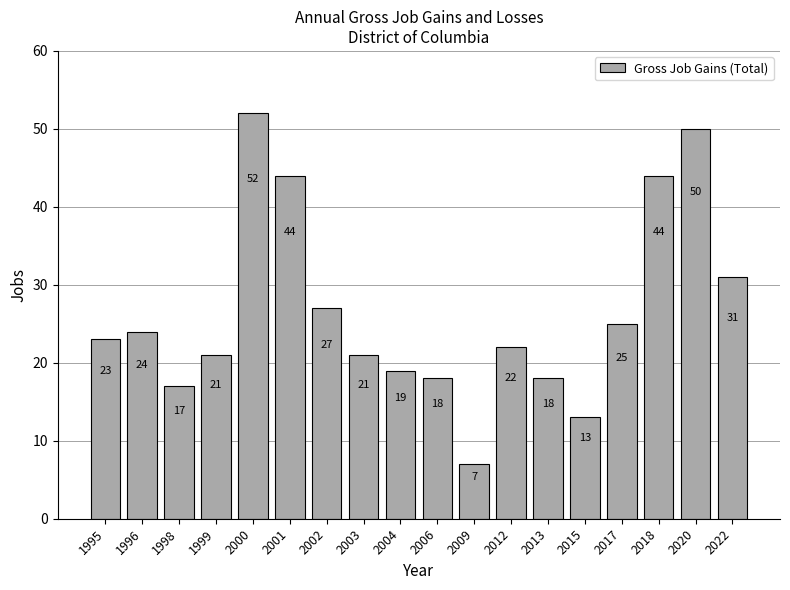

Is it true that the value at 2006 is 18?

True